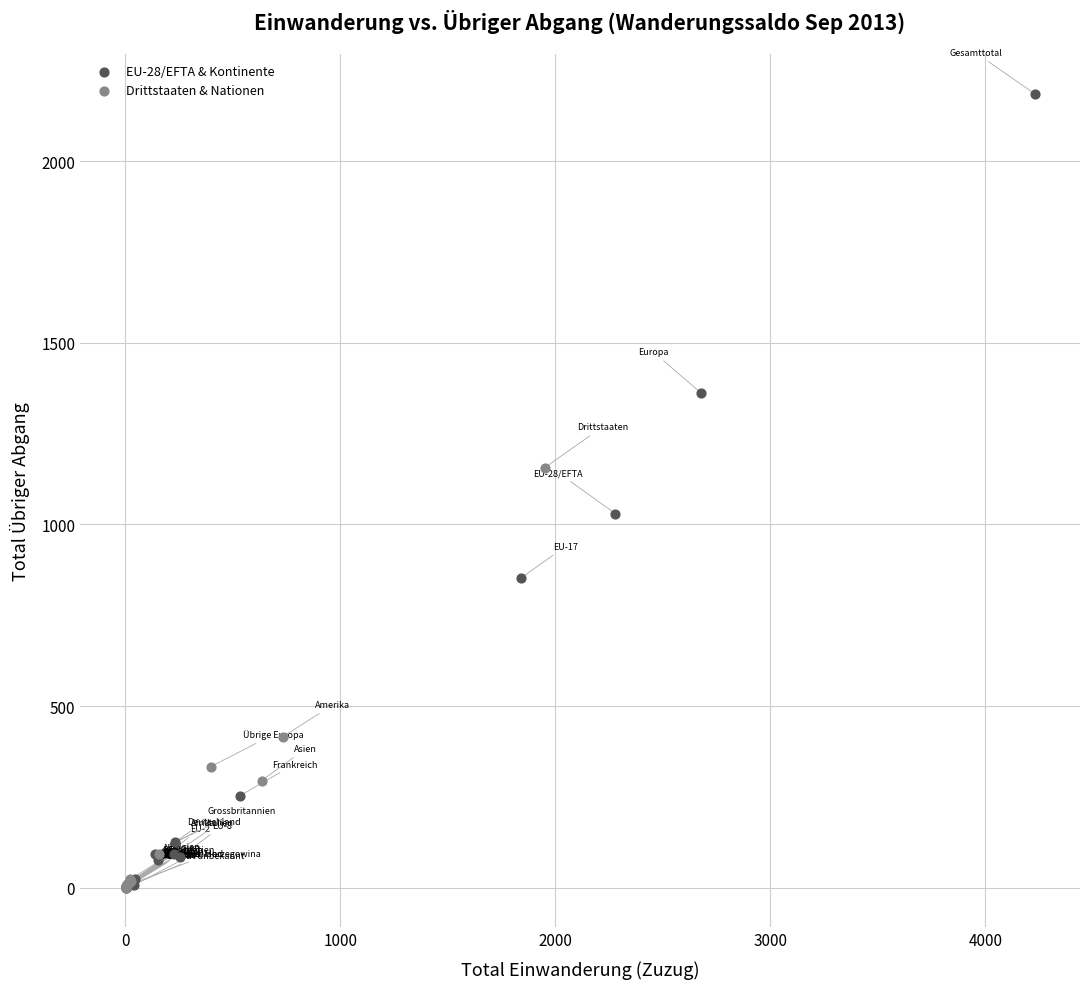

Which series has the largest Y range (max minus min)?

EU-28/EFTA & Kontinente